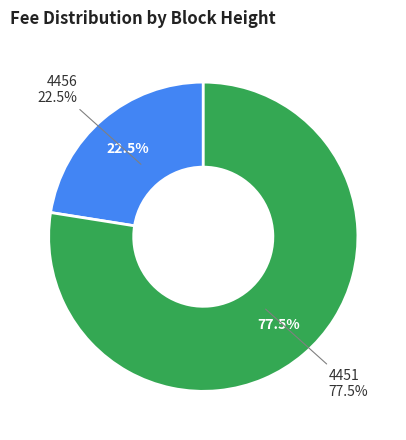

Which slice represents more than half of the pie?

4451